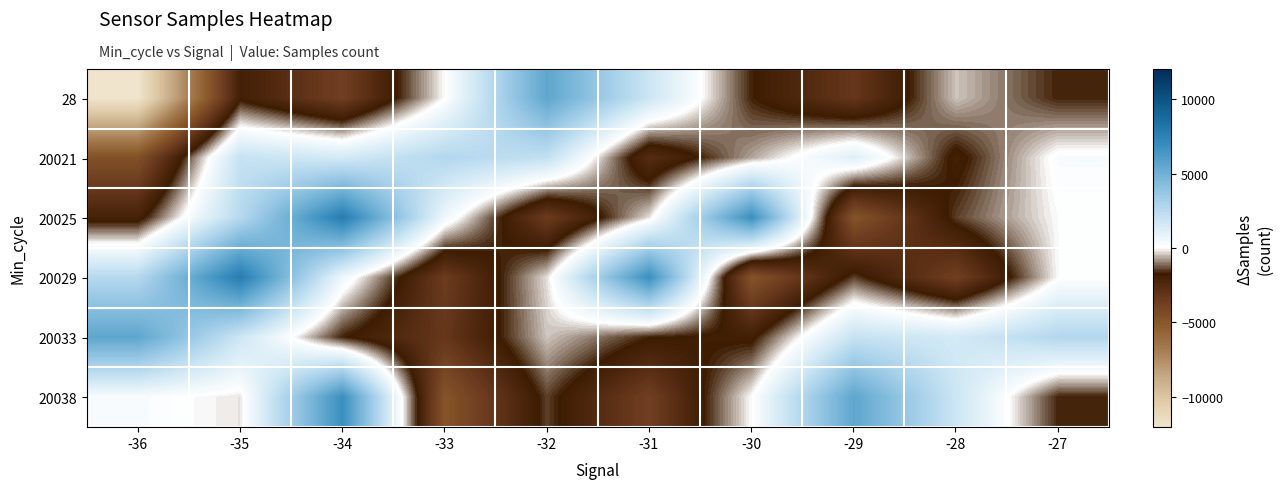

Rank the series at -30 from lowest to highest value.

20029, 20033, 28, 20021, 20038, 20025